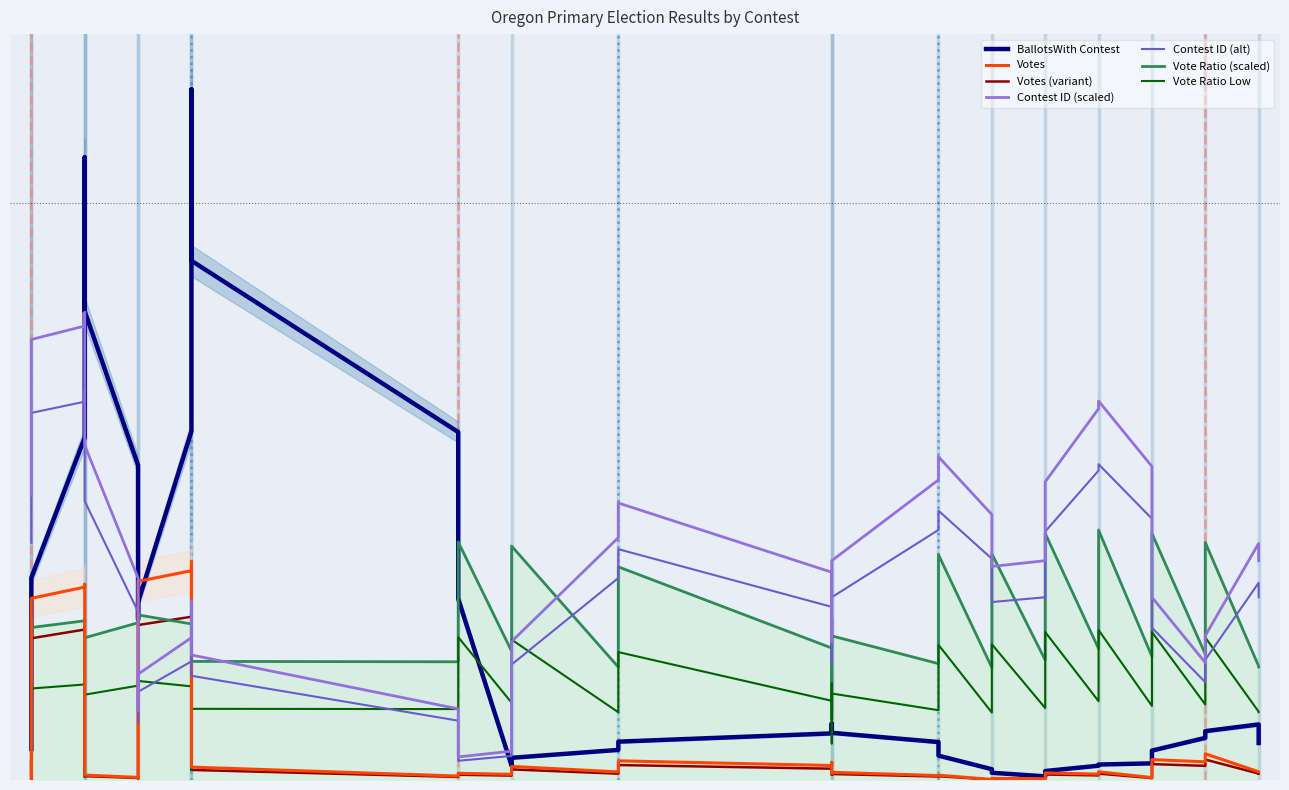

Reading right to left, list all the values displayed in this chart.

Votes: 18	3777	53	8427	7	1098	23	2714	14	552	1	211	44	2016	19	1557	1559	5190	27	3742	13	2599	30	521	1283	4232	5084	92831	4	107	876	254	1158	1355	5400	84825	20	157	171	8782
BallotsWith Contest: 5738	5738	11600	11600	1543	1543	3646	3646	810	810	329	329	3036	3036	8798	8798	8798	8798	5738	5738	3646	3646	810	810	107705	107705	107705	107705	1071	1071	1071	97113	97113	97113	97113	97113	9678	9678	9678	9678
Contest ID: 57	57	9	9	43	43	77	77	39	39	36	36	66	66	24	24	24	24	60	60	6	6	3	3	31	31	31	31	12	12	12	81	81	81	81	81	74	74	74	74